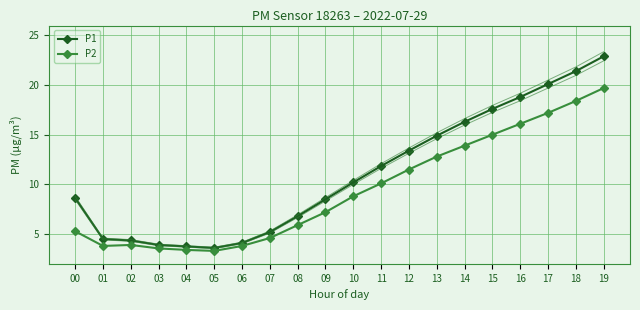

What is the difference between the P2 values at 06 and 07?

0.8